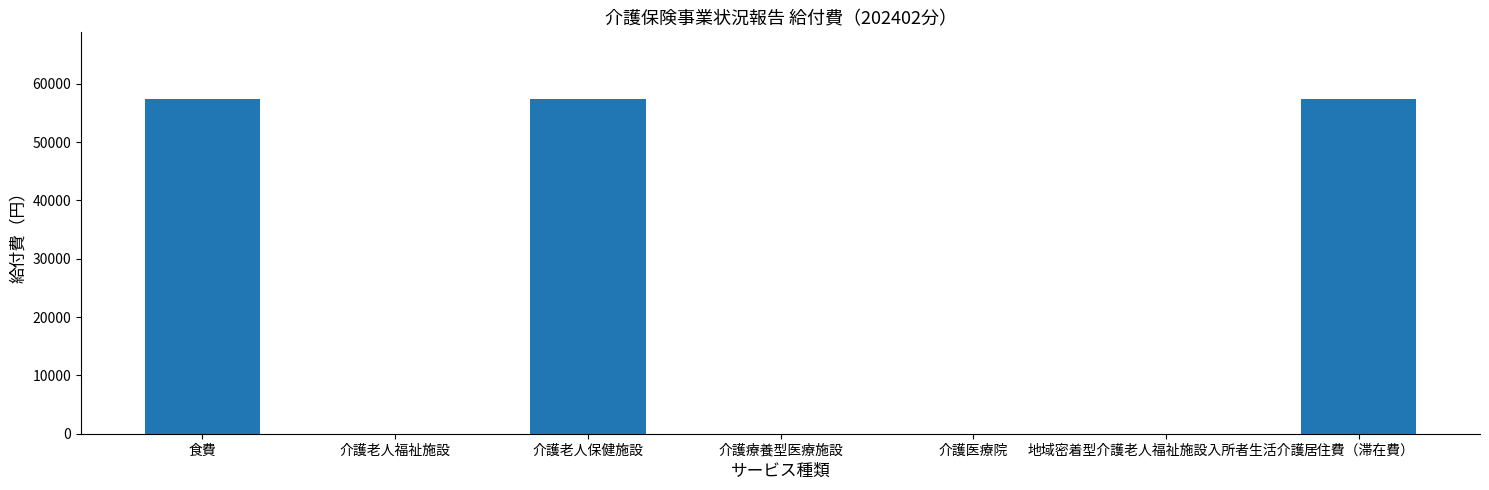

What is the sum of all values?

172050